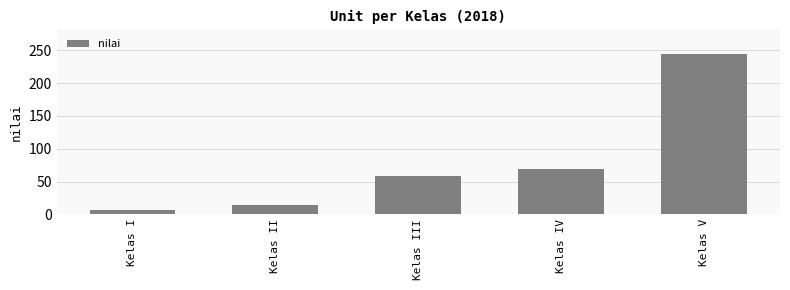

What is the difference between the maximum and minimum values?

238